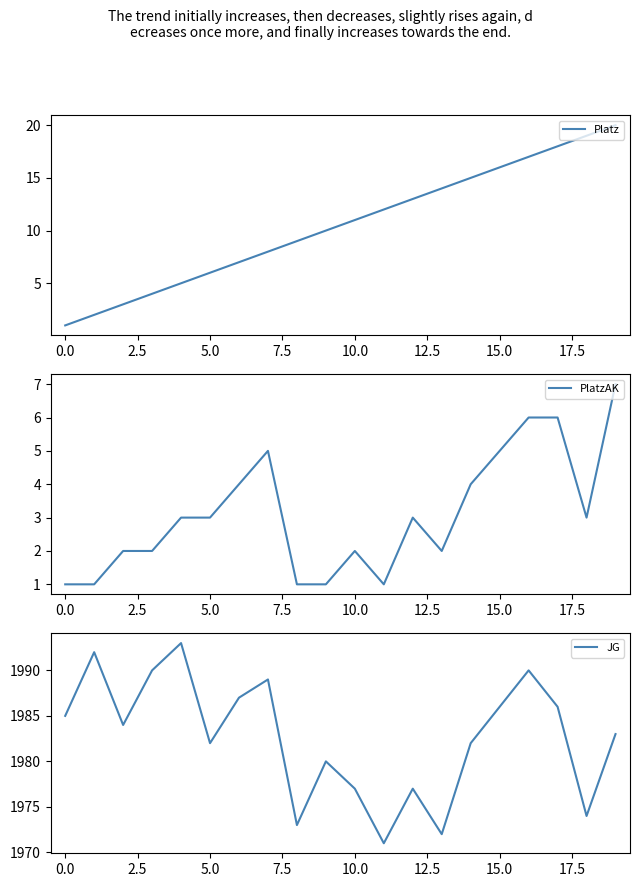

What is the difference between the highest and lowest values at 16?

1984